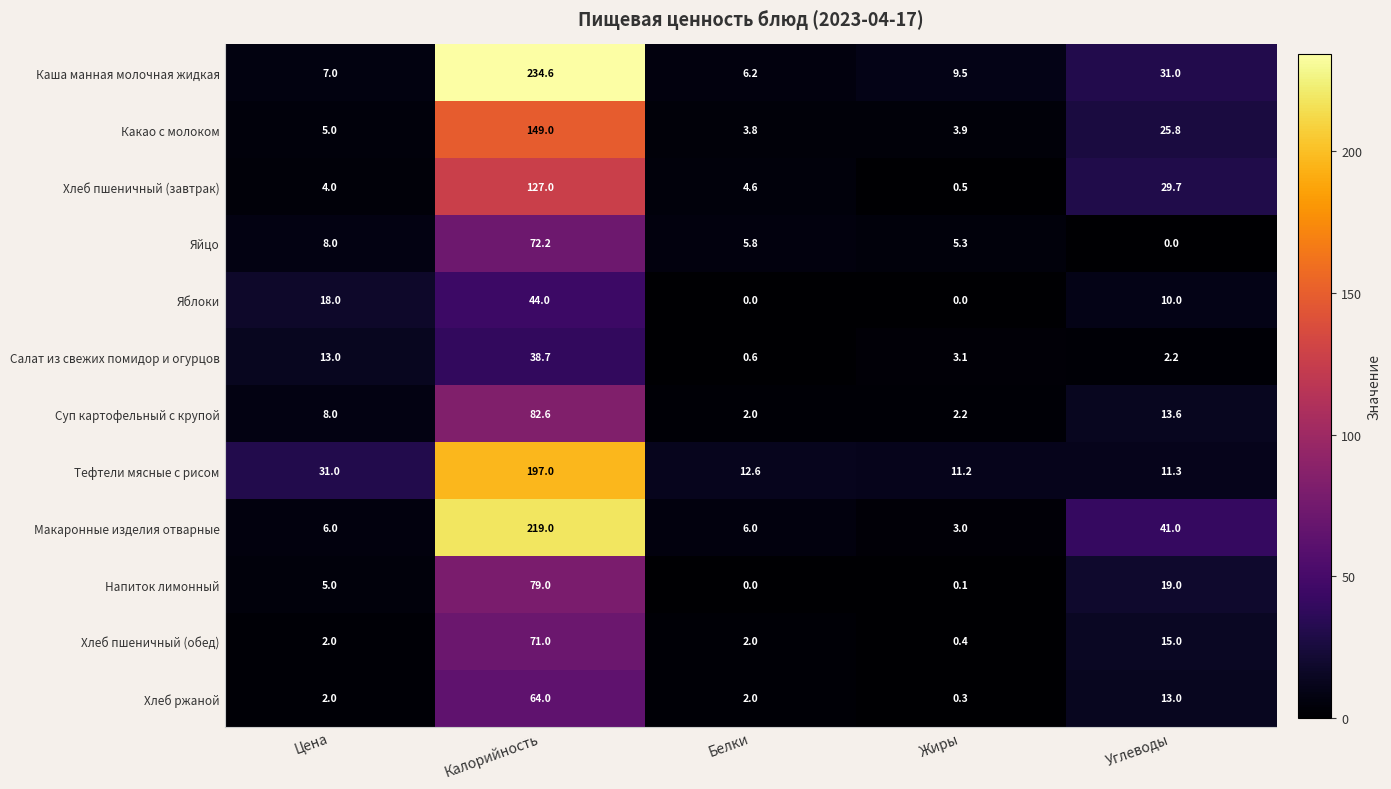

Where is Хлеб пшеничный (завтрак) nearest to the value 63?

Углеводы